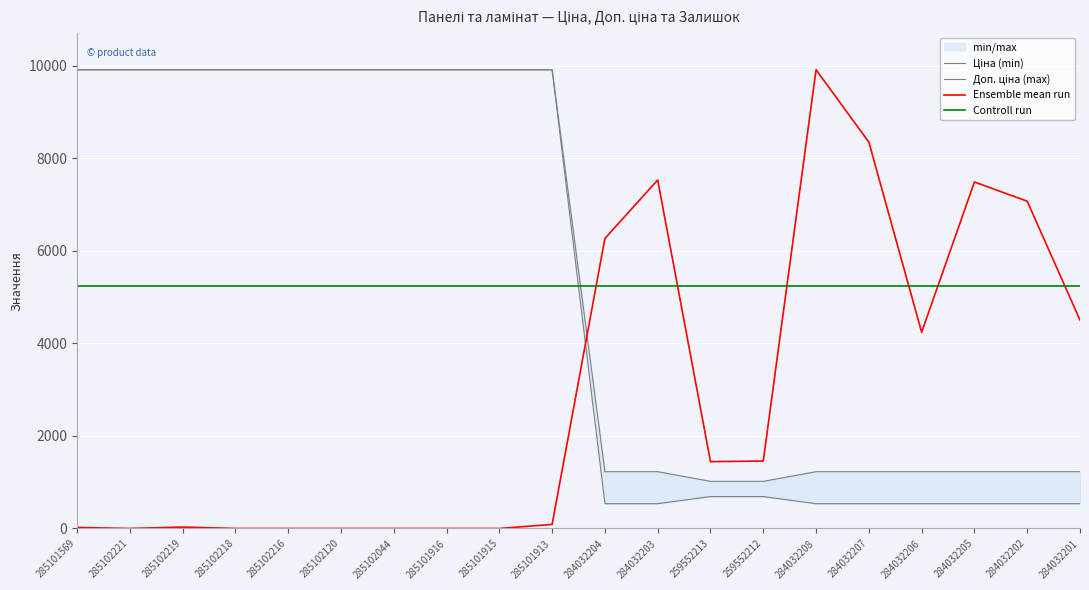

At which label does Ціна (min) first exceed 9908?

285101569